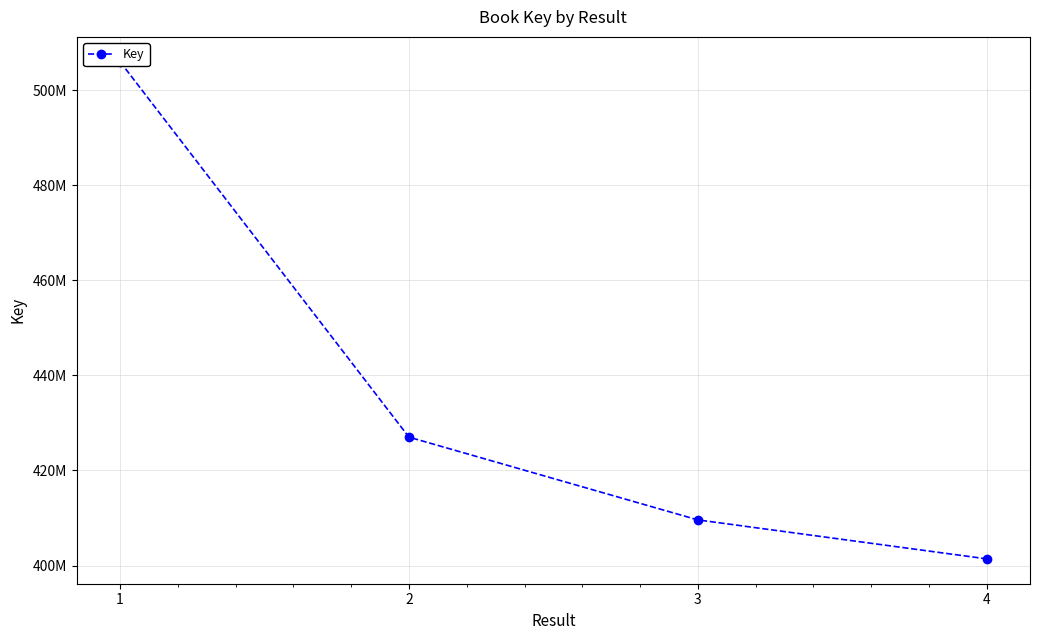

The value at 4 is 401396153. True or false?

True